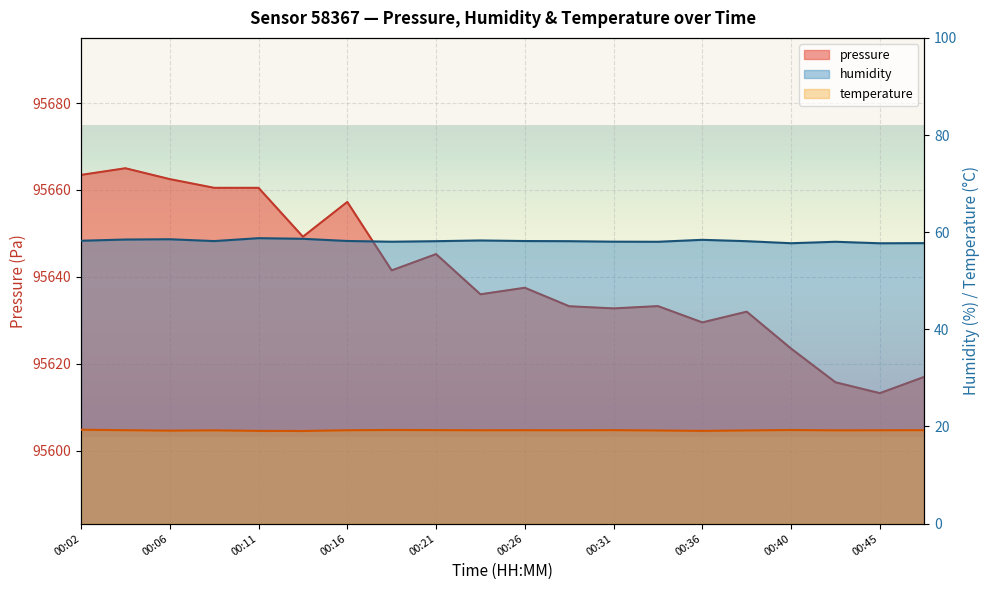

Count the number of data series in this chart.

3